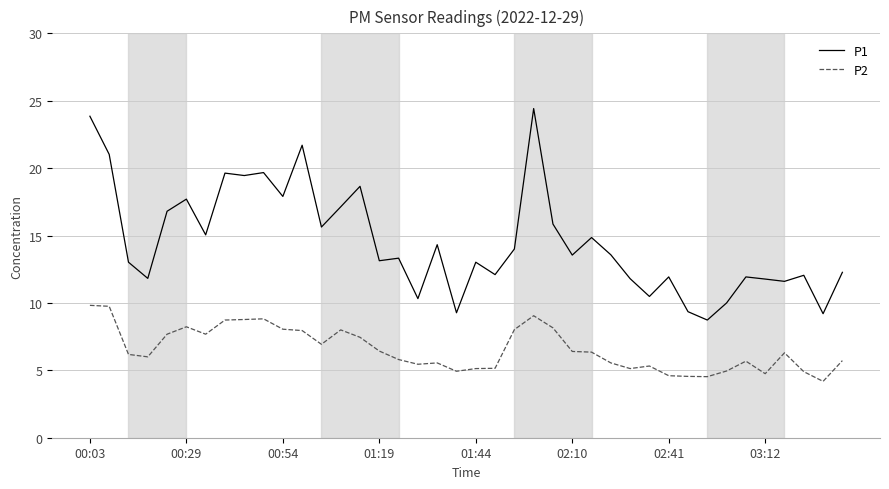

How many series are shown in this chart?

2